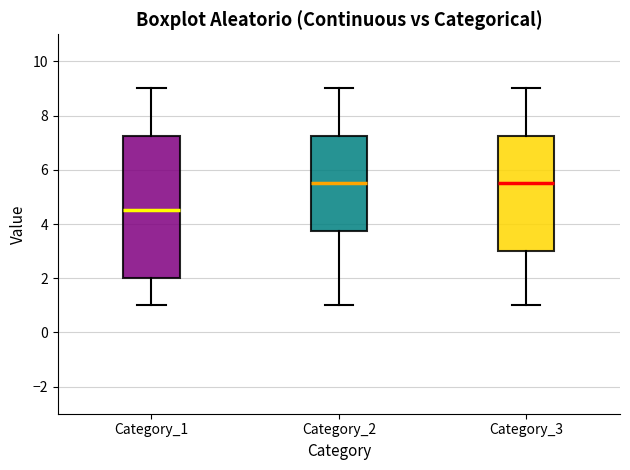

Where does the upper whisker of the box for Category_3 end on the y-axis? The values are not printed on the chart, so give them approximately, as read against the axis.

9.0